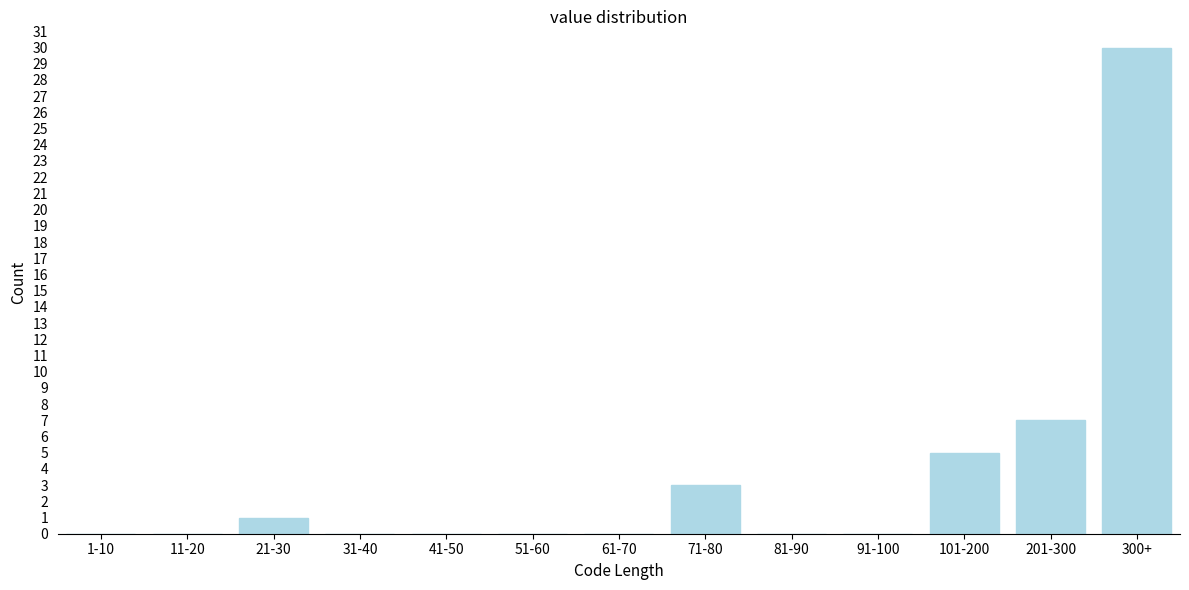

Reading left to right, extract all data points from this chart.

1-10=0	11-20=0	21-30=1	31-40=0	41-50=0	51-60=0	61-70=0	71-80=3	81-90=0	91-100=0	101-200=5	201-300=7	300+=30